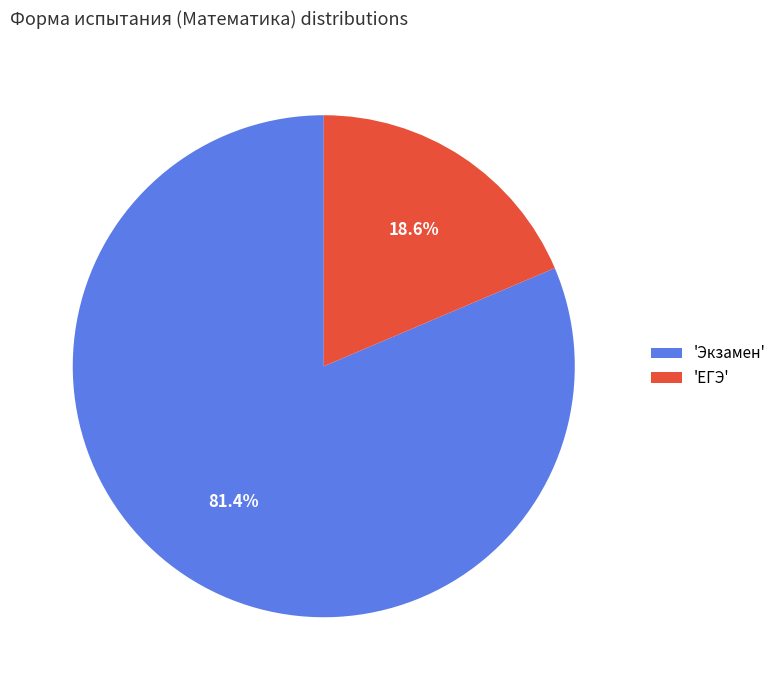

Which has a higher value, 'ЕГЭ' or 'Экзамен'?

'Экзамен'